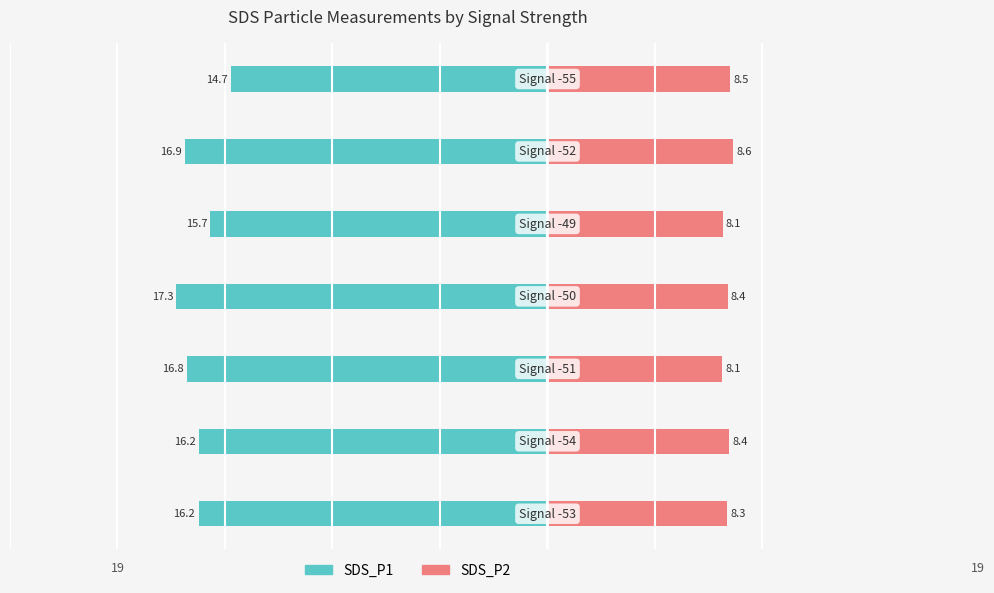

Which series has the widest spread of values?

SDS_P1 (Owner-occupied style)